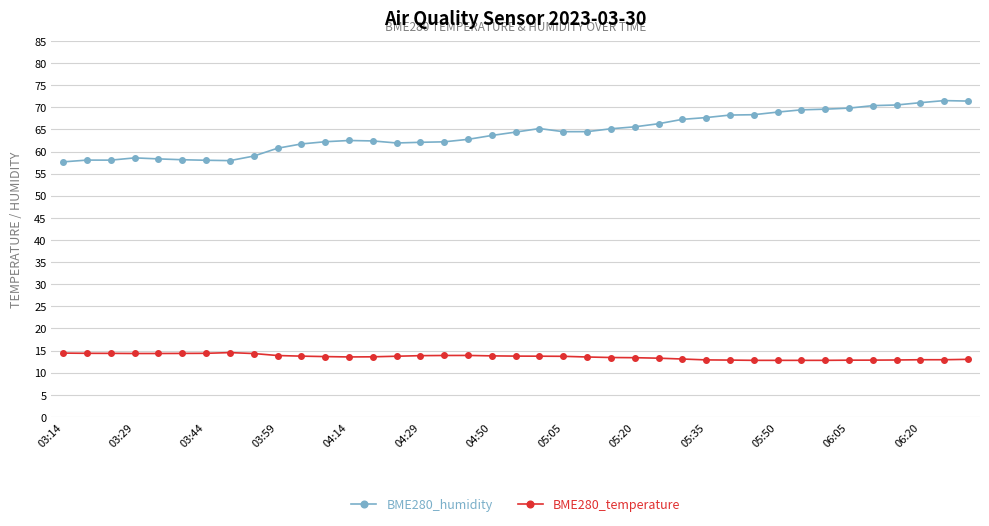

True or false: BME280_temperature and BME280_humidity cross at least once.

False